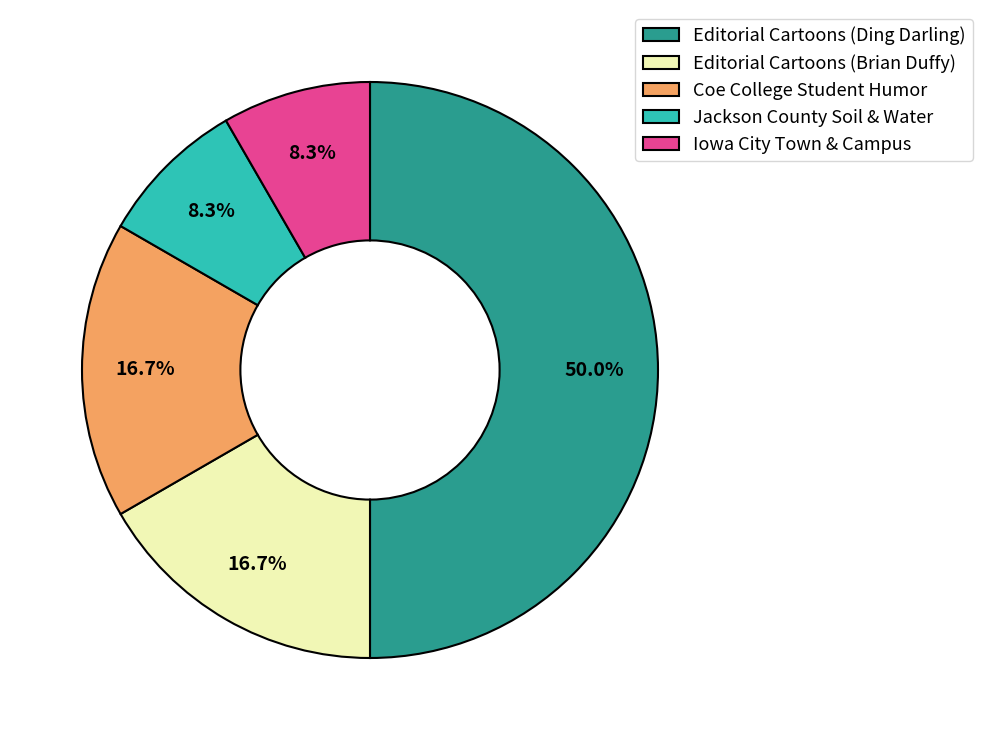

Is the sum of Jackson County Soil & Water and Coe College Student Humor greater than half?

No